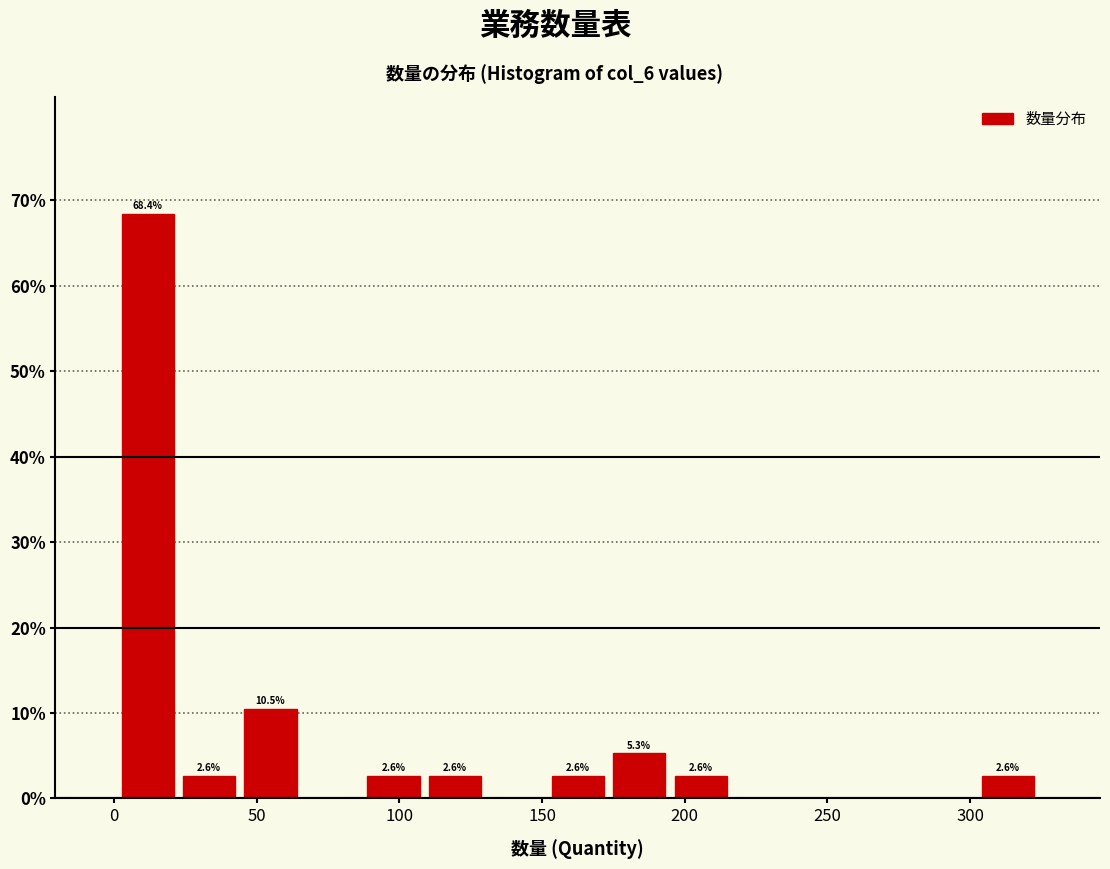

Over which range of the x-axis is the bar tallest?

0 to 25